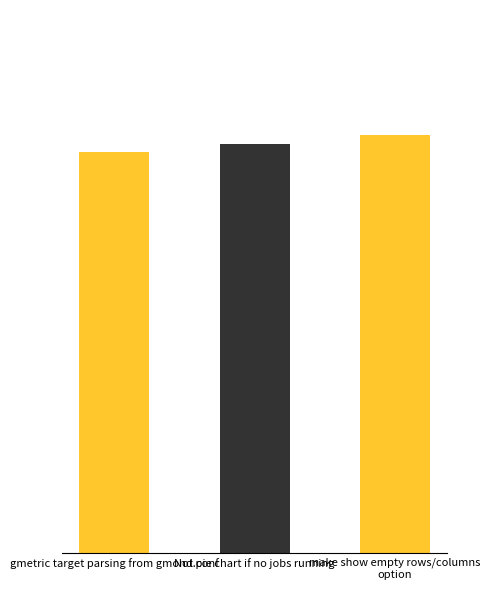

Does the chart contain any negative values?

No